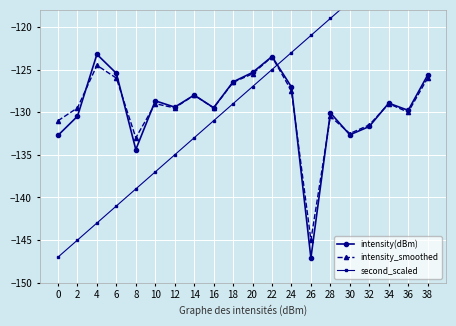

What is the minimum value for intensity(dBm)?

-147.1